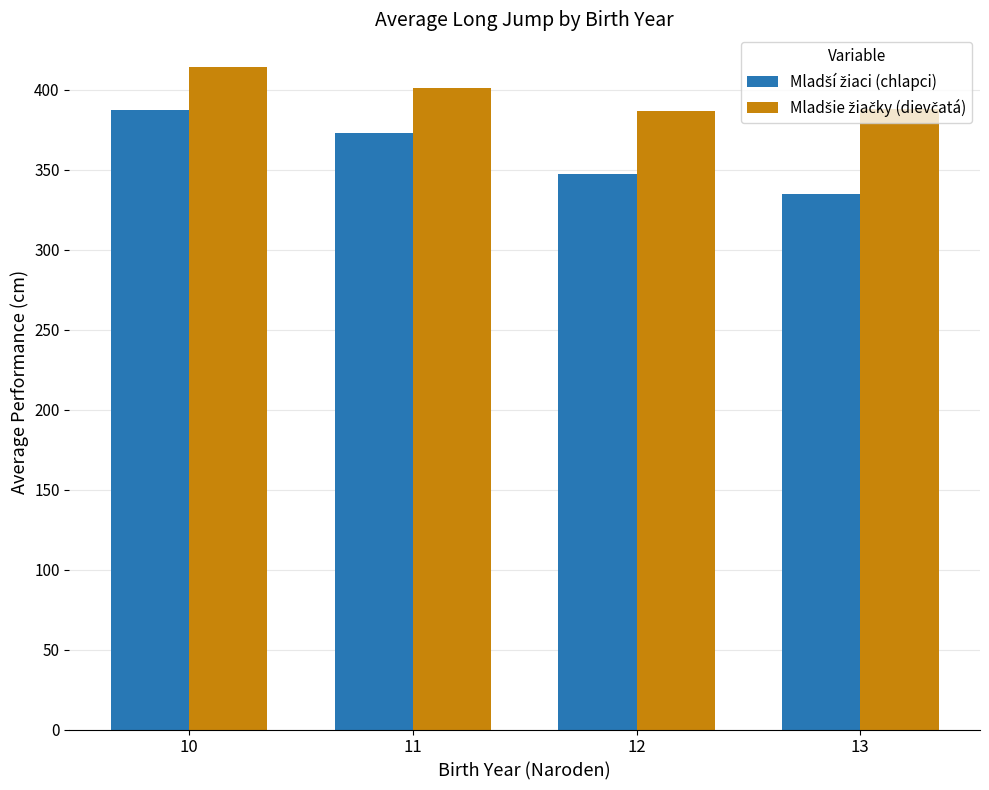

What is the smallest value displayed?

335.0